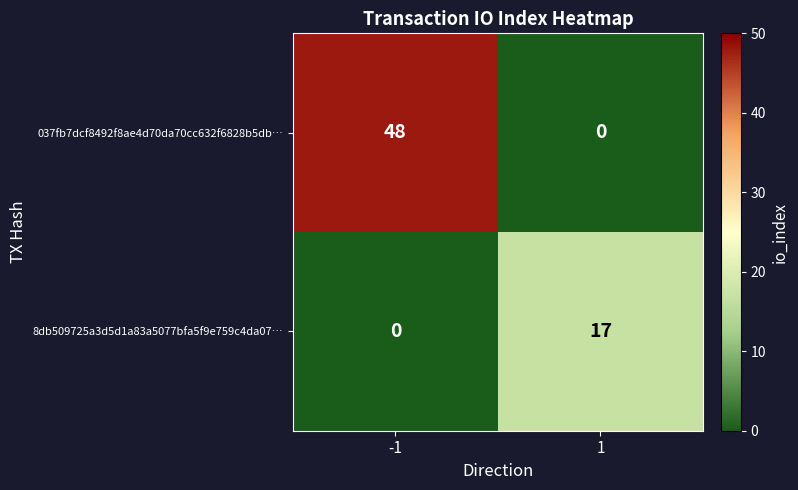

Is the value of 037fb7dcf8492f8ae4d70da70cc632f6828b5db… at 1 greater than the value of 8db509725a3d5d1a83a5077bfa5f9e759c4da07… at 1?

No